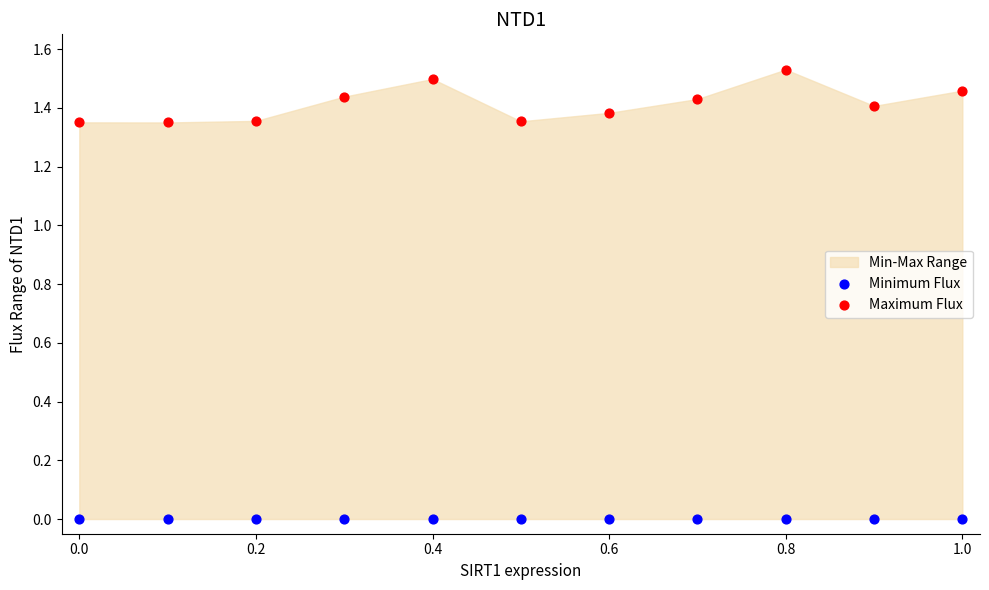

Which series reaches the minimum Y coordinate?

Minimum Flux